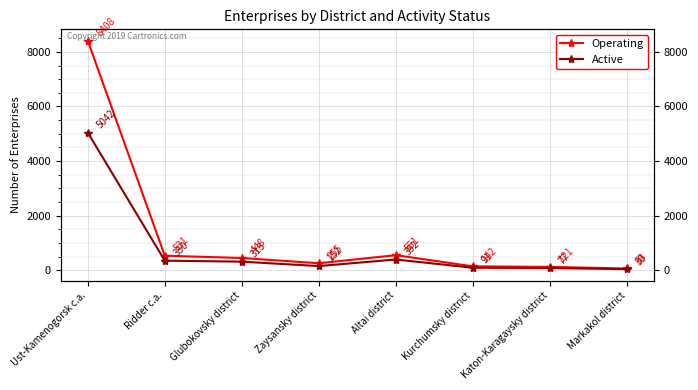

True or false: Active and Operating cross at least once.

False